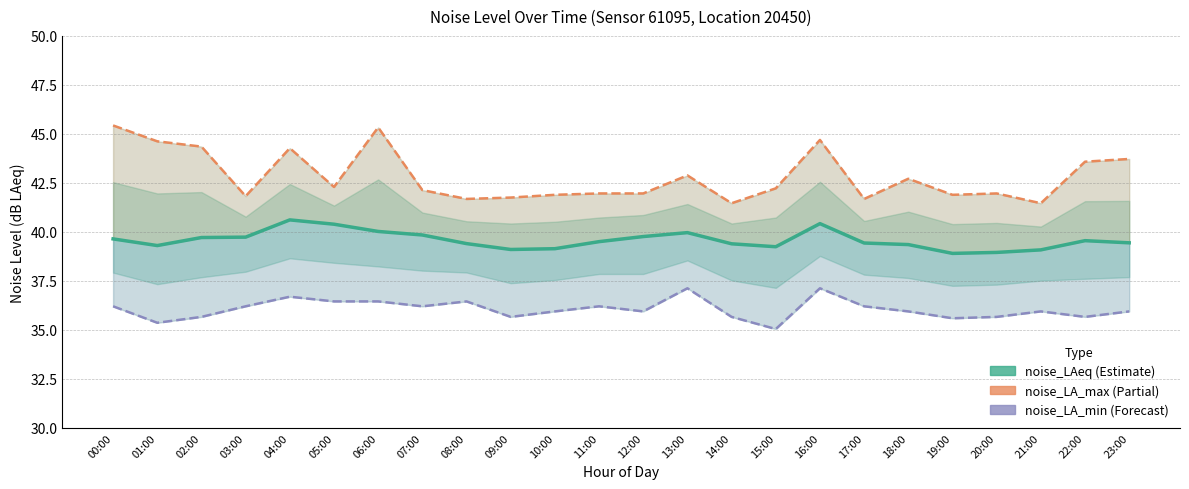

True or false: noise_LA_max and noise_LAeq intersect in this chart.

False